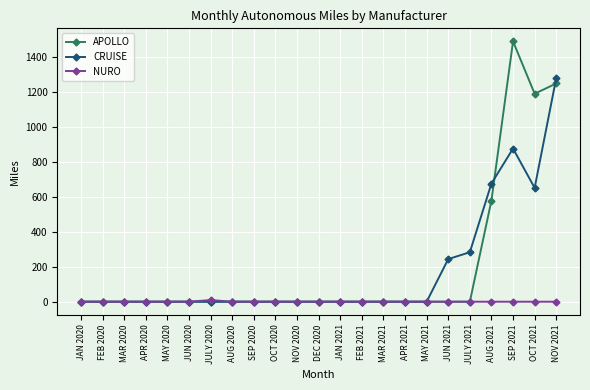

What is the total value across all series at OCT 2021?

1843.3